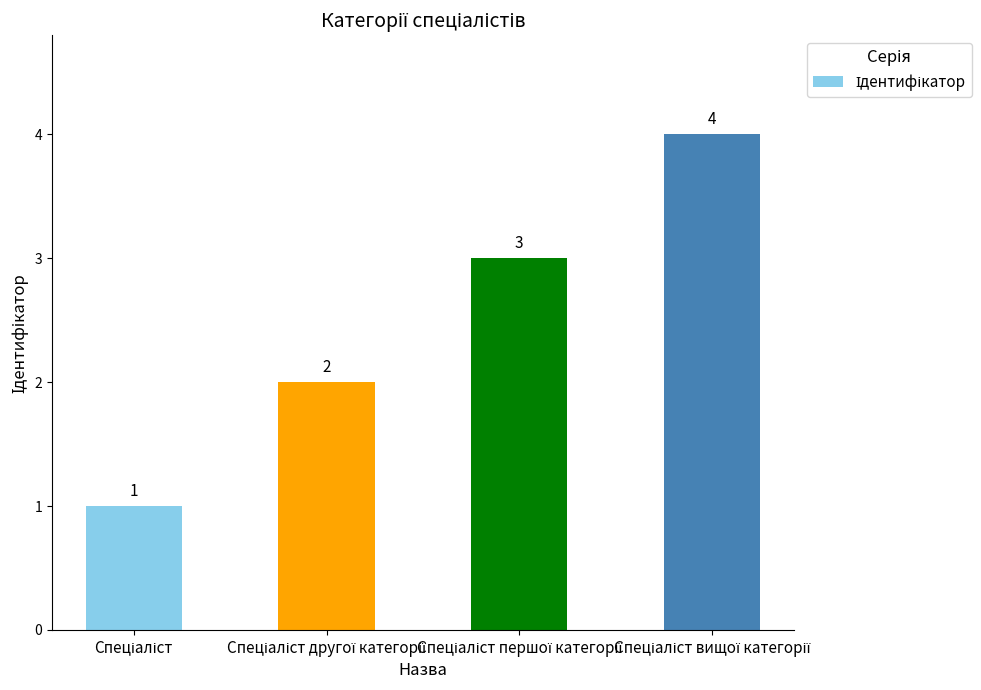

What is the greatest value displayed?

4